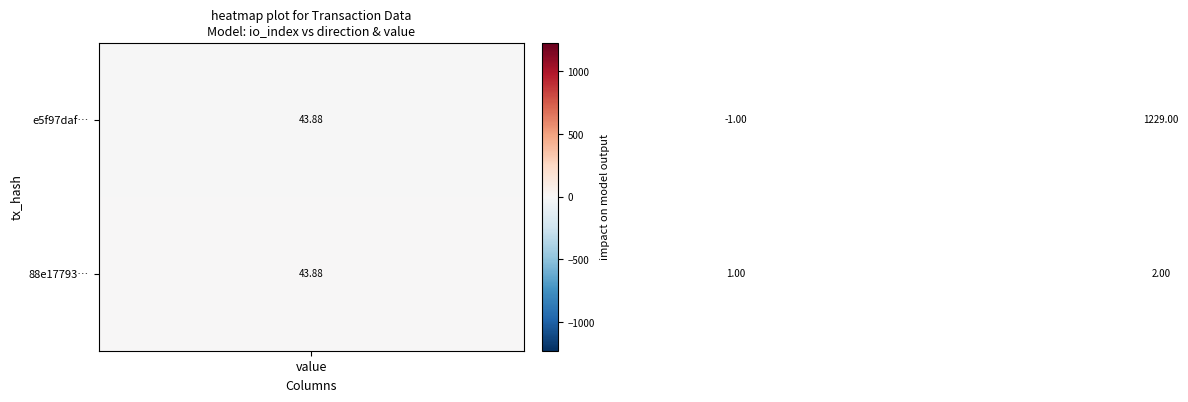

Which series has the widest spread of values?

e5f97daf…